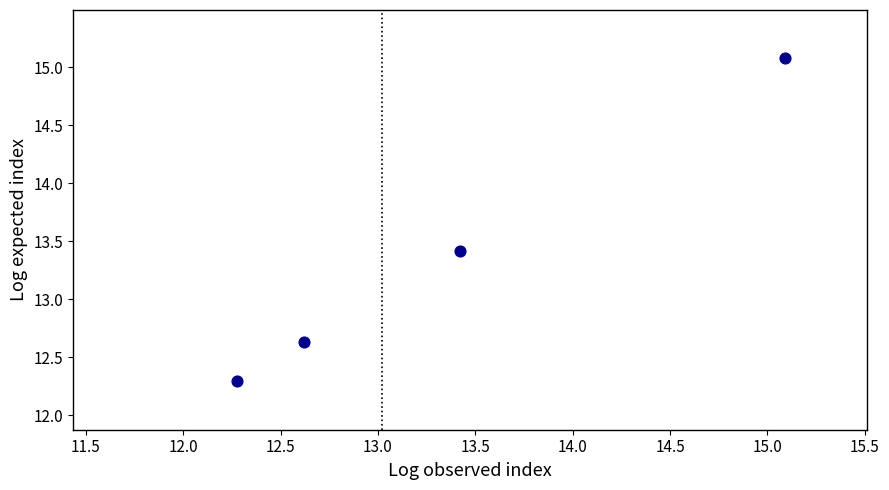

What Y value in the scatter plot is closest to 13?

12.6